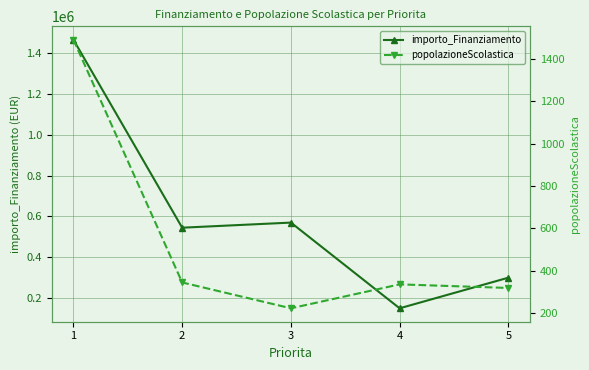

What are all the series names shown in the legend?

importo_Finanziamento, popolazioneScolastica